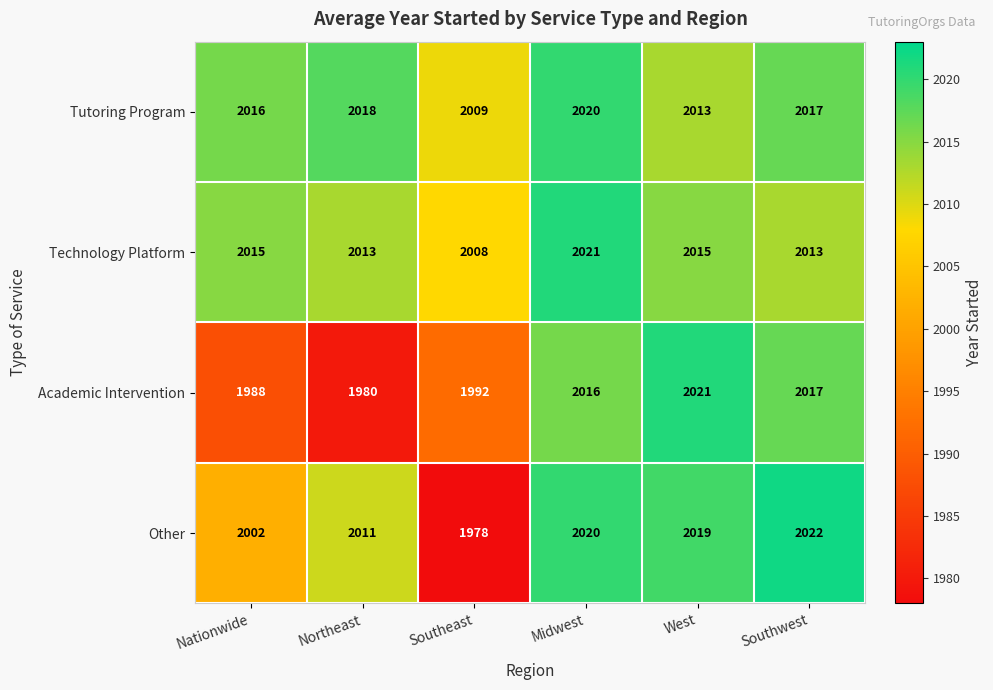

Which series has the largest range (max minus min)?

Other